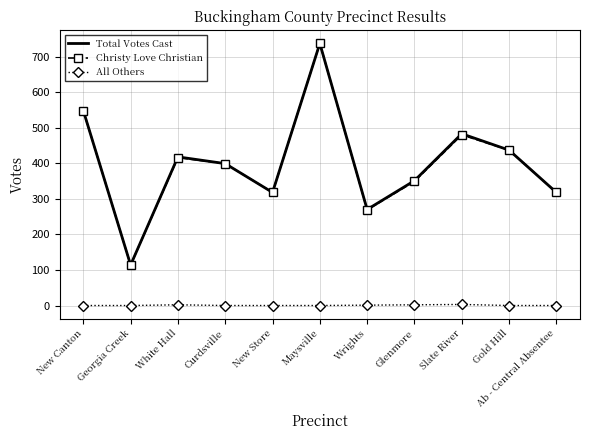

What is the spread (max minus min) of values at New Store?

318